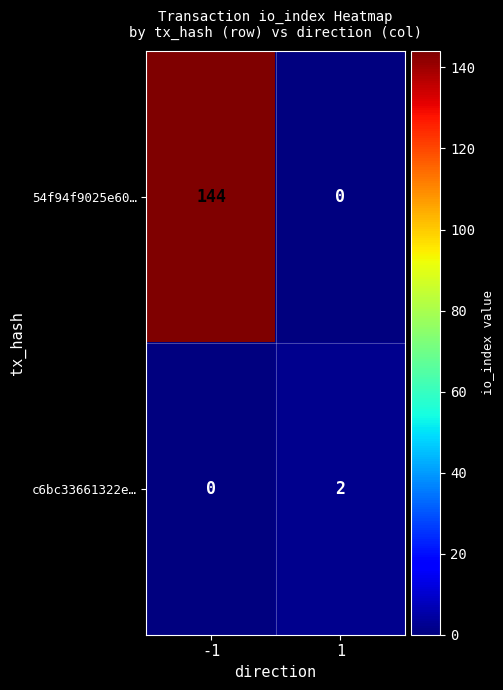

How many data points does each series have?

2